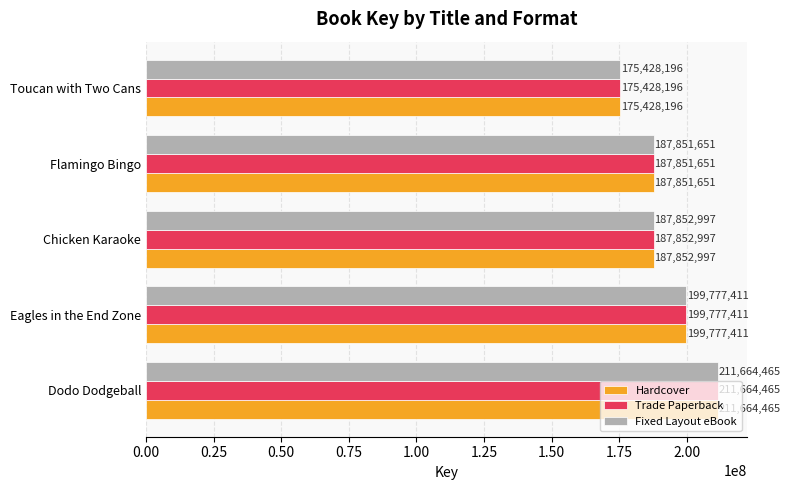

List the labels in order of Trade Paperback value, smallest first.

Toucan with Two Cans, Flamingo Bingo, Chicken Karaoke, Eagles in the End Zone, Dodo Dodgeball